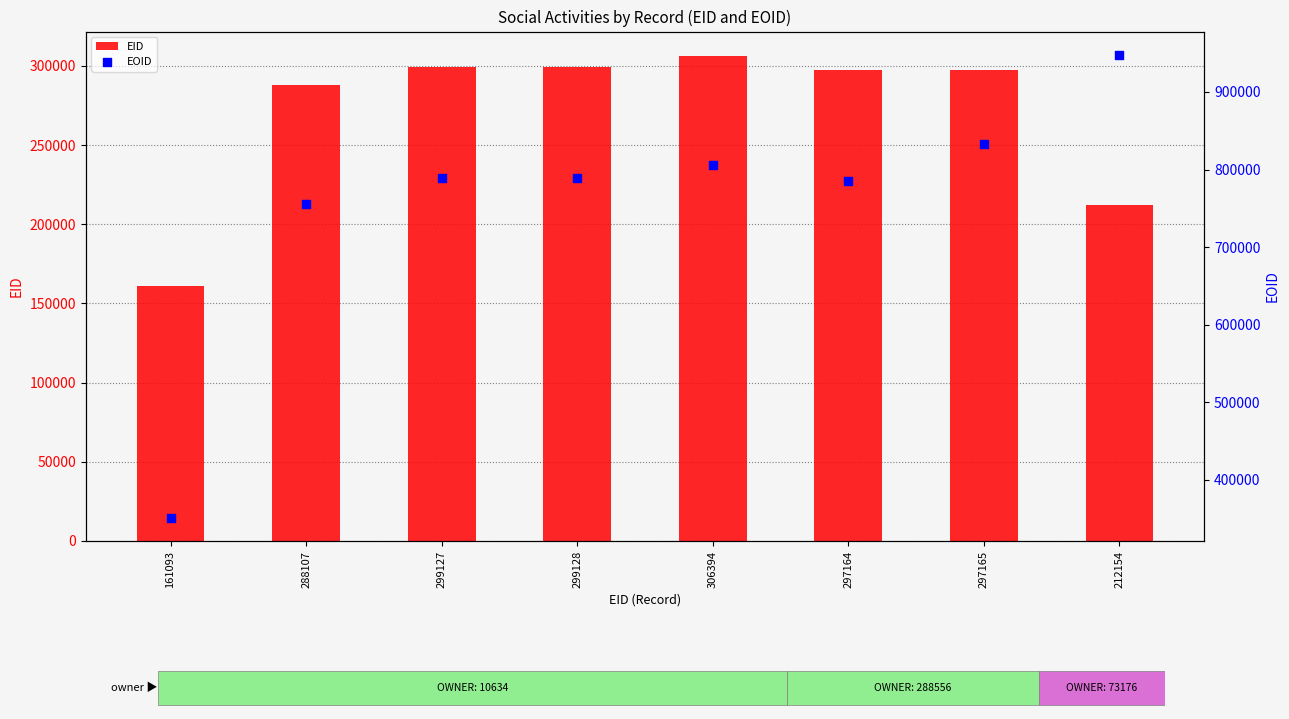

At which category is the sum across all series the highest?

212154